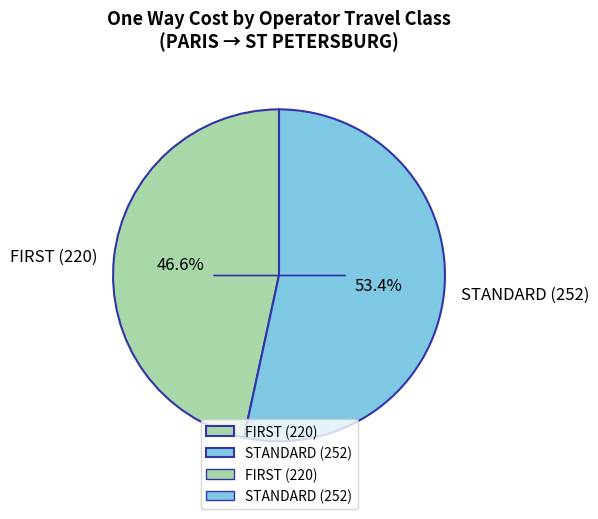

What is the largest slice in the pie chart?

STANDARD (252)